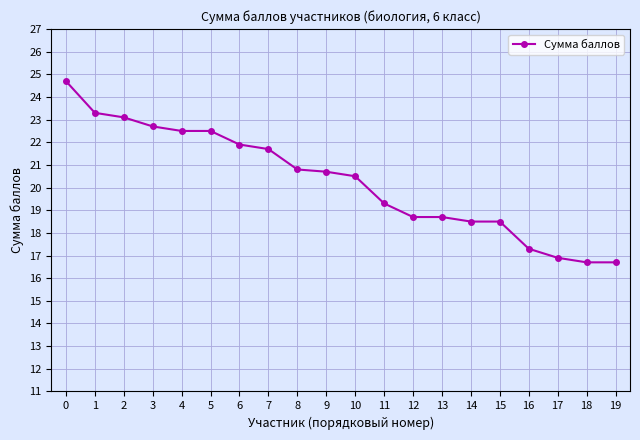

What is the average value?

20.3